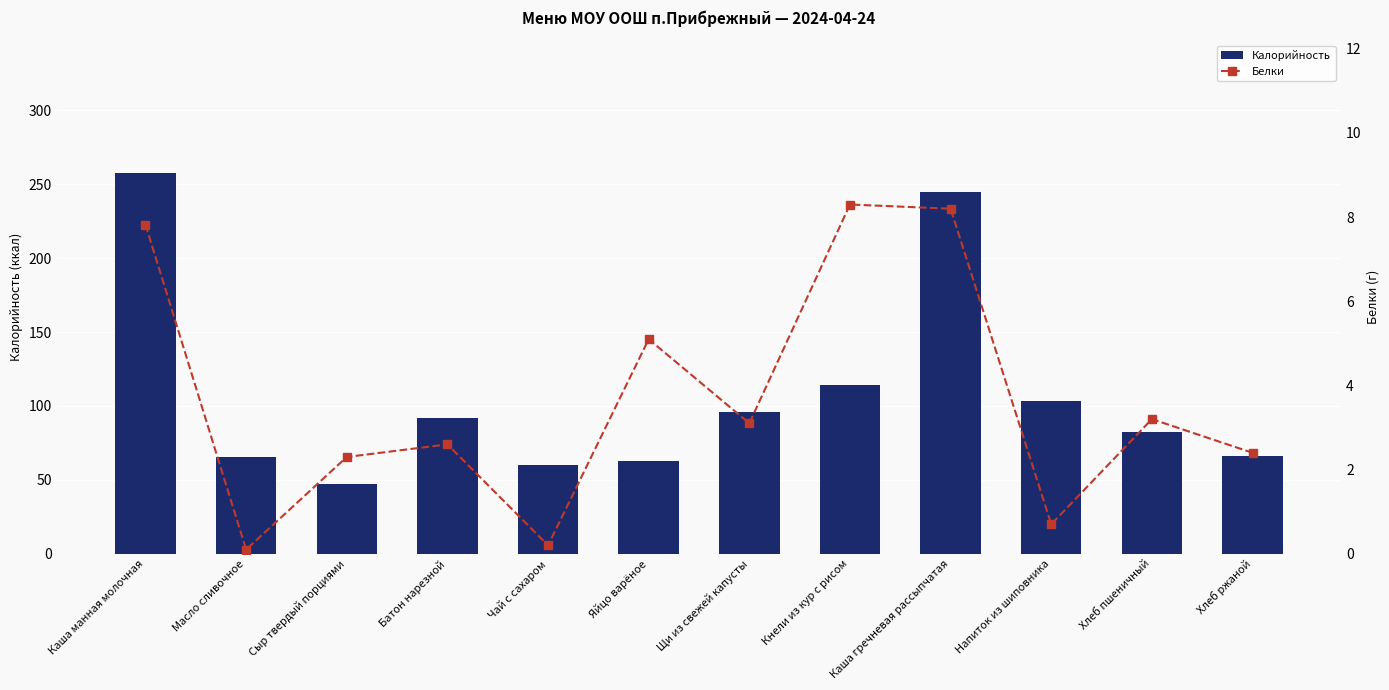

What is the maximum value shown in the chart?

257.3